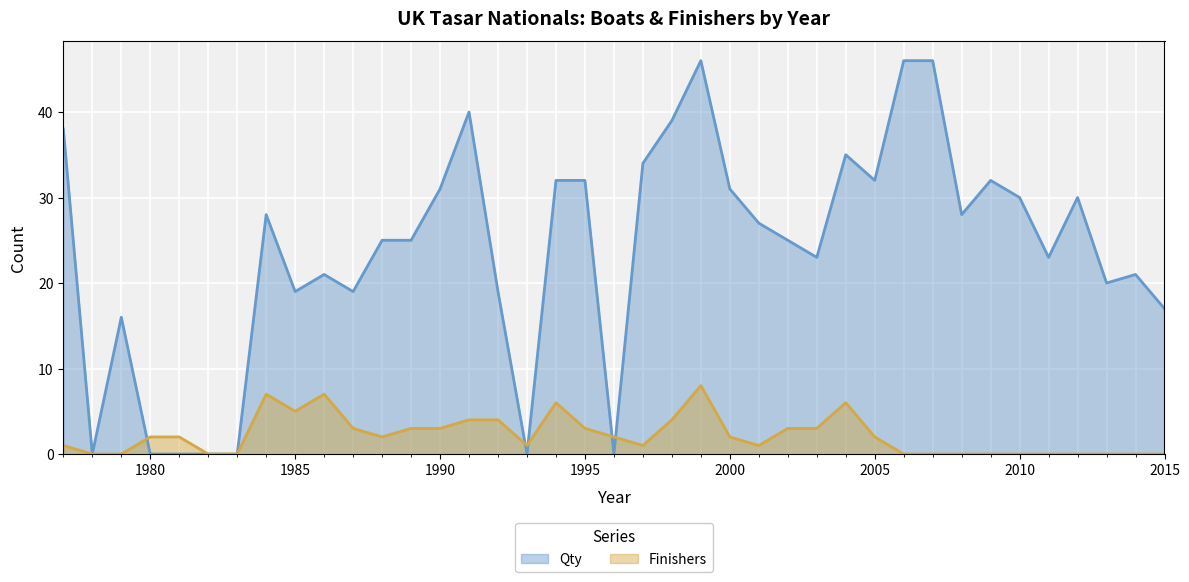

Which category has the highest value across all series?

1999